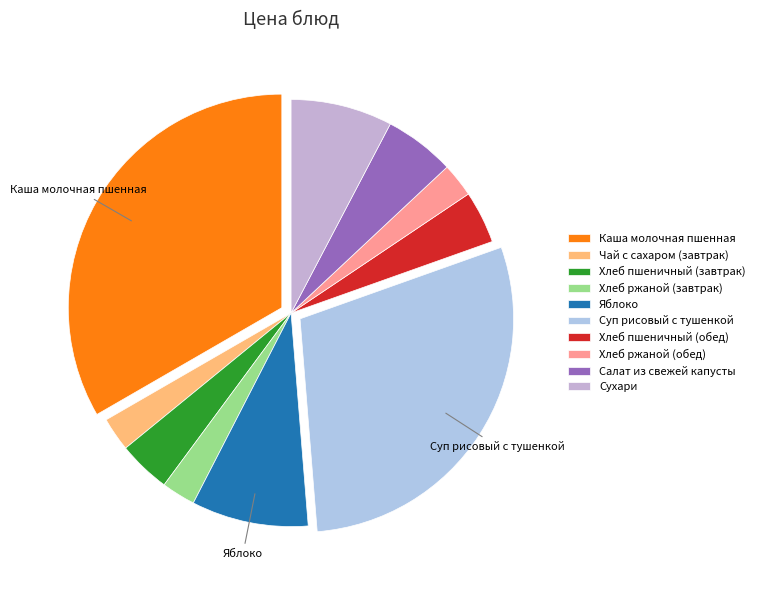

How many segments does this pie chart have?

10